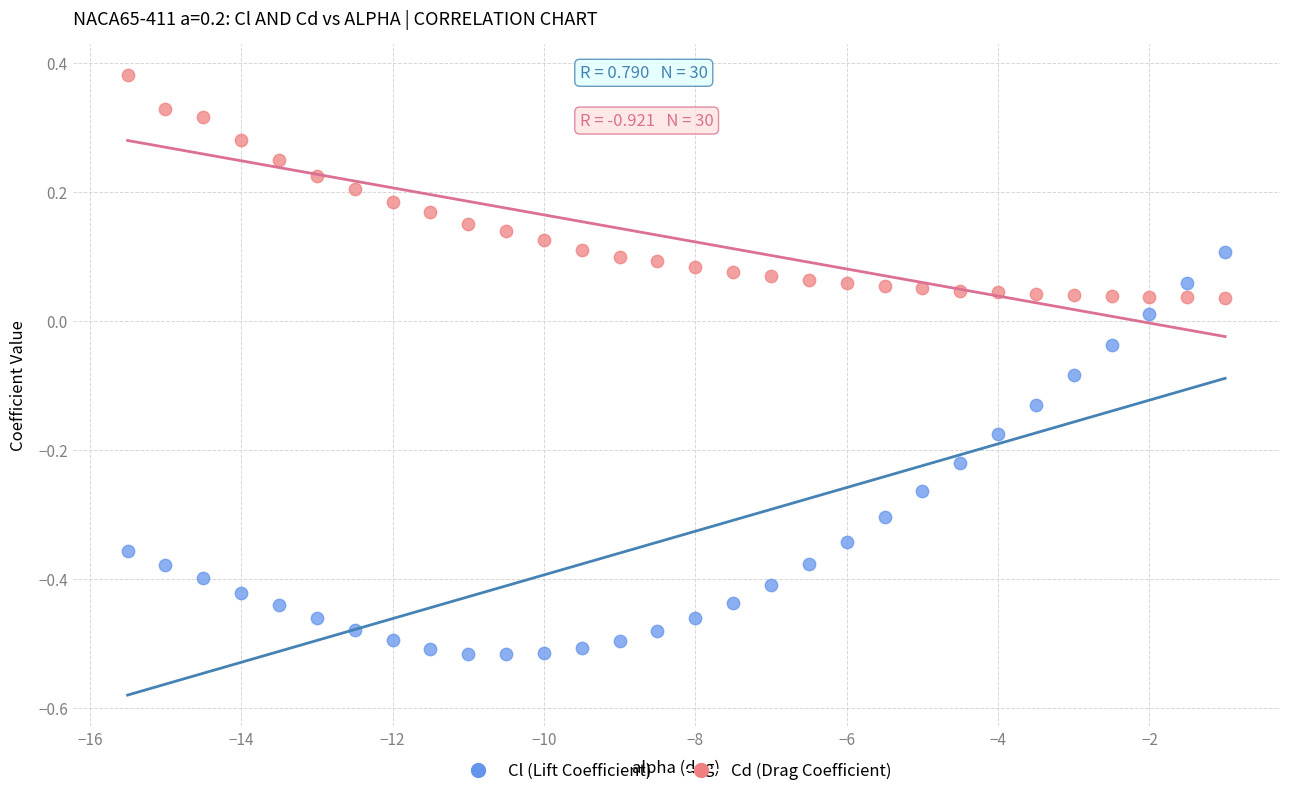

Which series reaches the maximum Y coordinate?

Cd (Drag Coefficient)